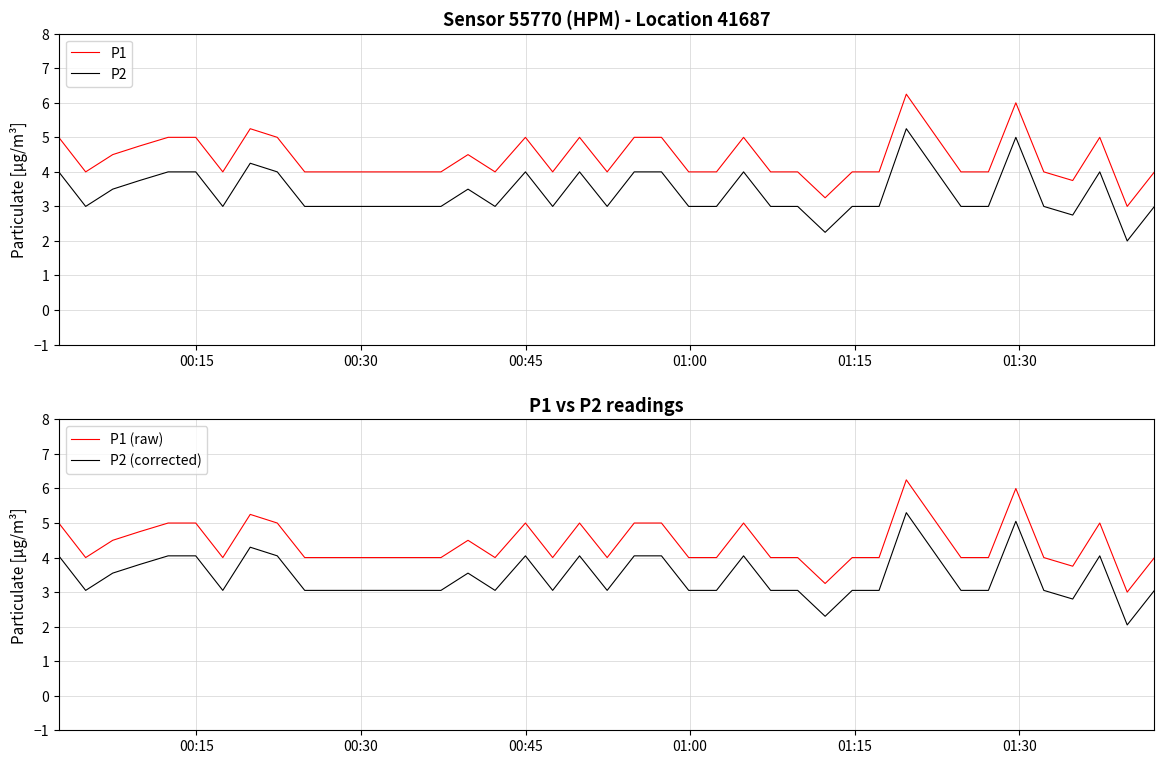

How many interior local valleys does the P1 (raw) series have?

8